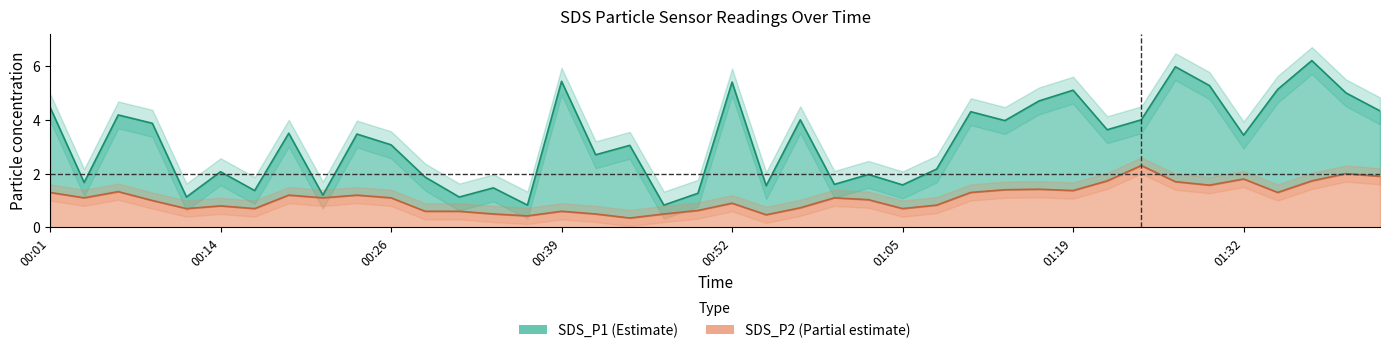

What is the label of the 3rd point from the right?

01:38